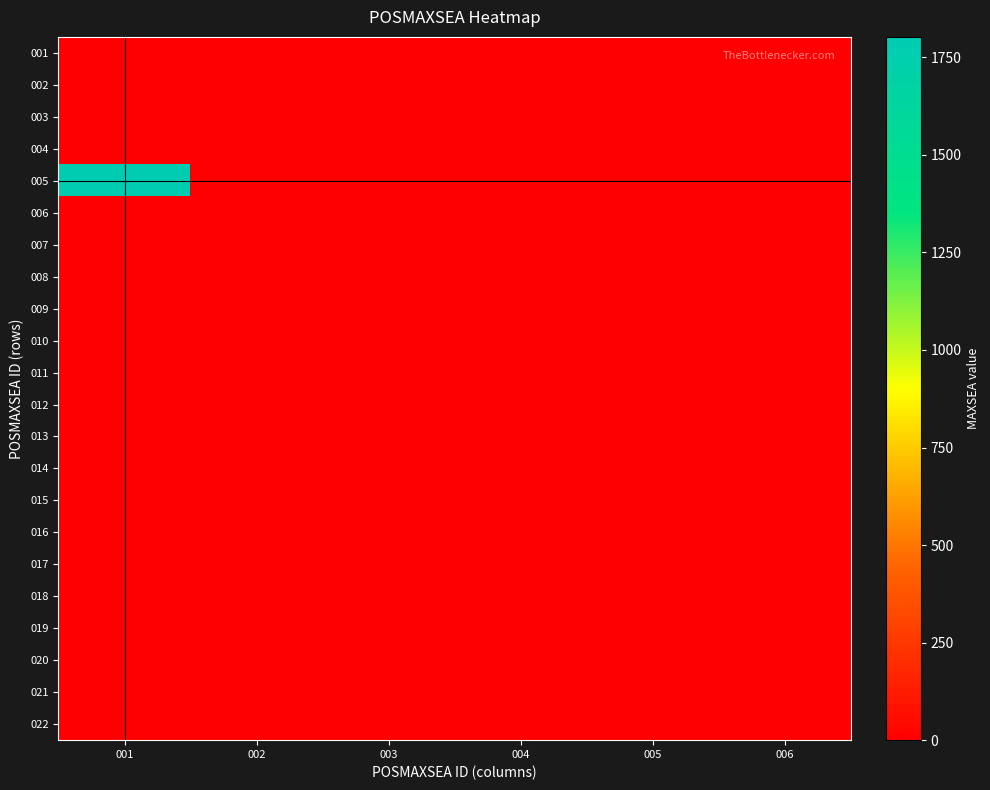

Reading right to left, extract all data points from this chart.

001: 006=0.0	005=0.0	004=0.0	003=0.0	002=0.0	001=0.0
002: 006=0.0	005=0.0	004=0.0	003=0.0	002=0.0	001=0.0
003: 006=0.0	005=0.0	004=0.0	003=0.0	002=0.0	001=0.0
004: 006=0.0	005=0.0	004=0.0	003=0.0	002=0.0	001=0.0
005: 006=0.0	005=0.0	004=0.0	003=0.0	002=0.0	001=1802.3
006: 006=0.0	005=0.0	004=0.0	003=0.0	002=0.0	001=0.0
007: 006=0.0	005=0.0	004=0.0	003=0.0	002=0.0	001=0.0
008: 006=0.0	005=0.0	004=0.0	003=0.0	002=0.0	001=0.0
009: 006=0.0	005=0.0	004=0.0	003=0.0	002=0.0	001=0.0
010: 006=0.0	005=0.0	004=0.0	003=0.0	002=0.0	001=0.0
011: 006=0.0	005=0.0	004=0.0	003=0.0	002=0.0	001=0.0
012: 006=0.0	005=0.0	004=0.0	003=0.0	002=0.0	001=0.0
013: 006=0.0	005=0.0	004=0.0	003=0.0	002=0.0	001=0.0
014: 006=0.0	005=0.0	004=0.0	003=0.0	002=0.0	001=0.0
015: 006=0.0	005=0.0	004=0.0	003=0.0	002=0.0	001=0.0
016: 006=0.0	005=0.0	004=0.0	003=0.0	002=0.0	001=0.0
017: 006=0.0	005=0.0	004=0.0	003=0.0	002=0.0	001=0.0
018: 006=0.0	005=0.0	004=0.0	003=0.0	002=0.0	001=0.0
019: 006=0.0	005=0.0	004=0.0	003=0.0	002=0.0	001=0.0
020: 006=0.0	005=0.0	004=0.0	003=0.0	002=0.0	001=0.0
021: 006=0.0	005=0.0	004=0.0	003=0.0	002=0.0	001=0.0
022: 006=0.0	005=0.0	004=0.0	003=0.0	002=0.0	001=0.0